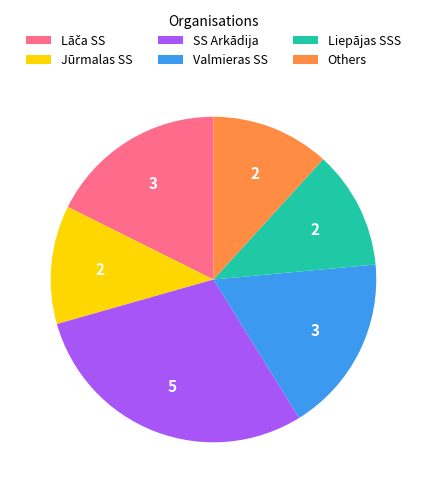

Which category has the biggest portion of the pie?

SS Arkādija